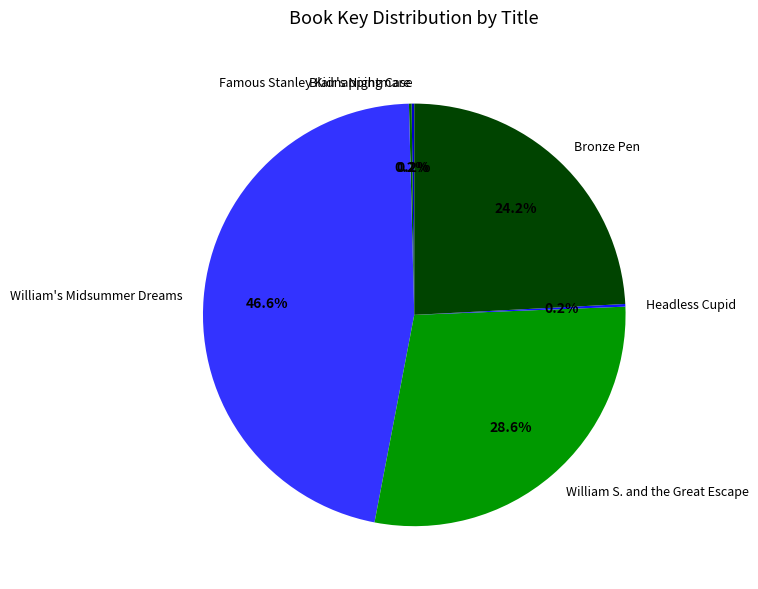

What is the largest slice in the pie chart?

William's Midsummer Dreams